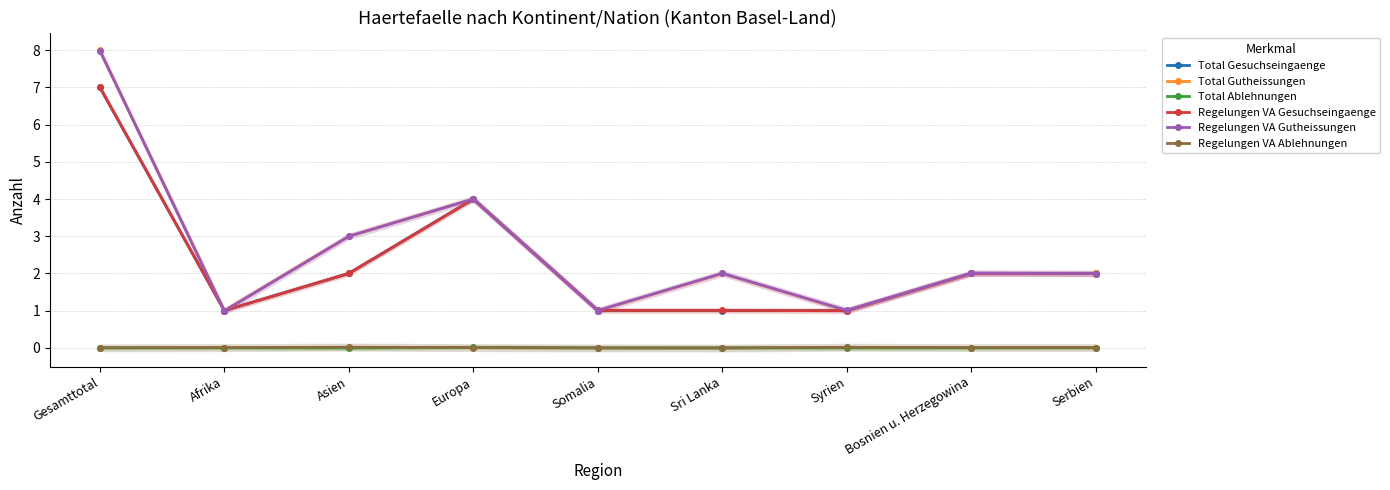

At which category is the sum across all series the highest?

Gesamttotal